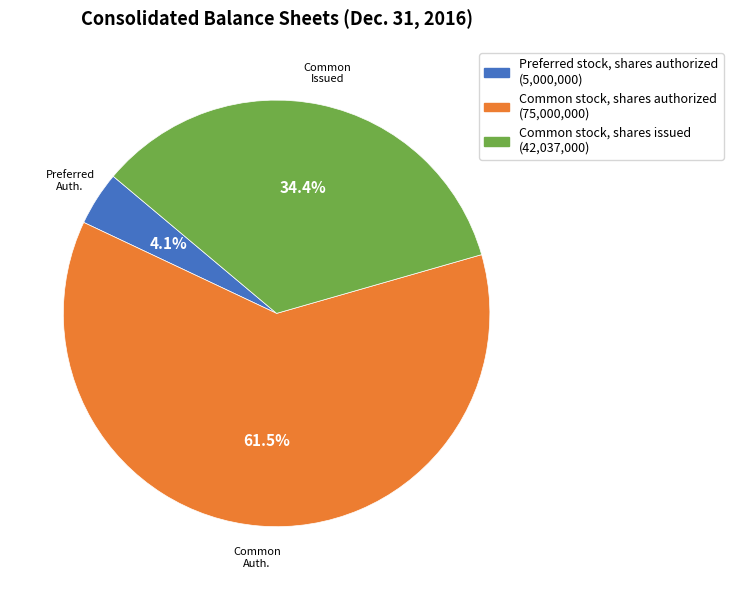

Is the sum of Preferred stock, shares authorized and Common stock, shares authorized greater than half?

Yes